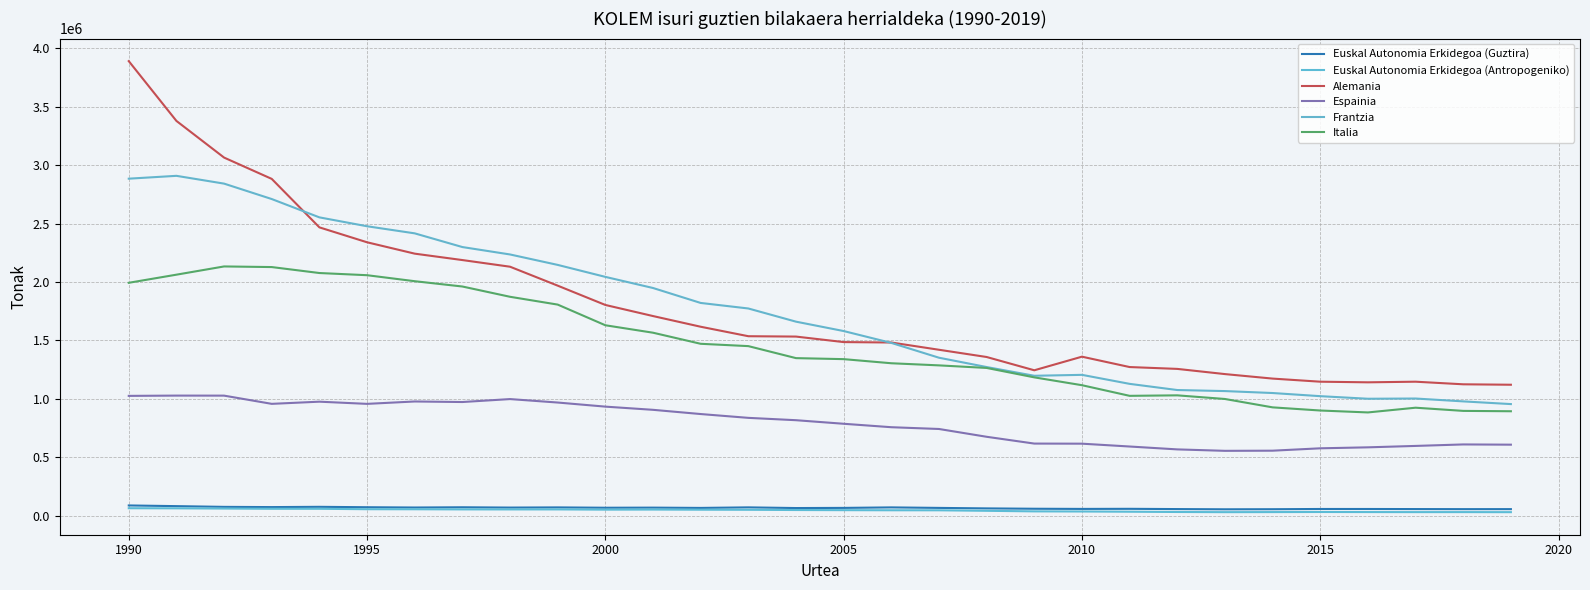

Which series has the widest spread of values?

Alemania